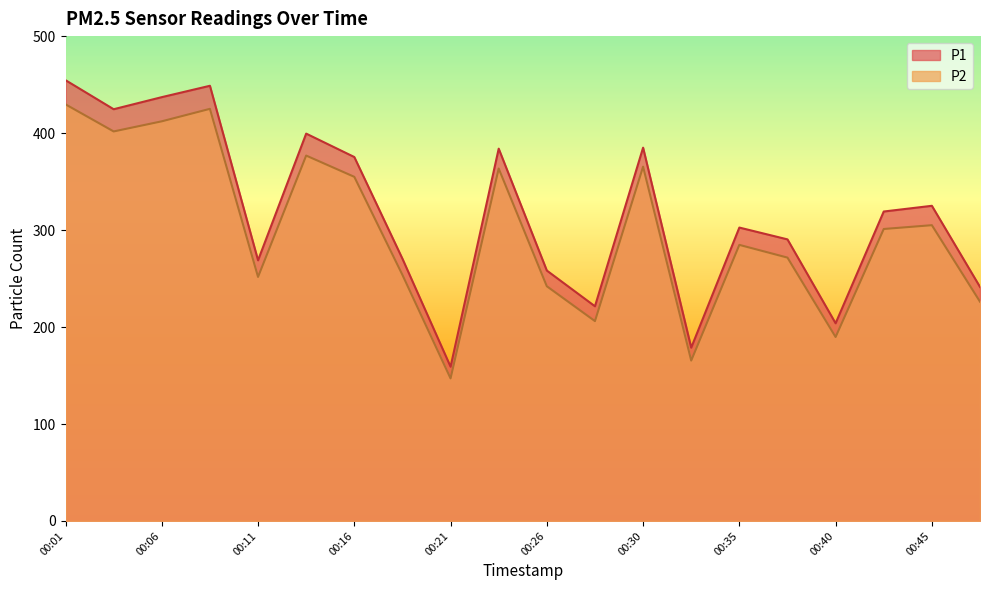

In P1, how many points are higher than both neighbors (excluding endpoints)?

6